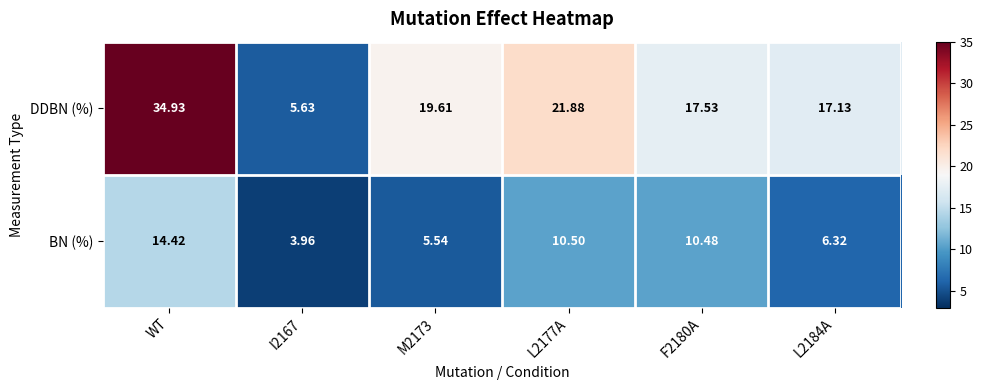

Which series changed the most between L2177A and F2180A?

DDBN (%)